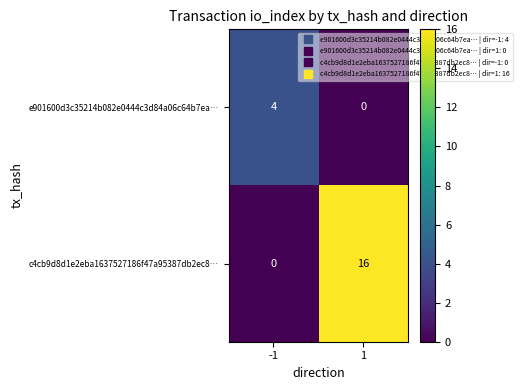

Rank the series at 1 from highest to lowest value.

c4cb9d8d1e2eba1637527186f47a95387db2ec8…, e901600d3c35214b082e0444c3d84a06c64b7ea…